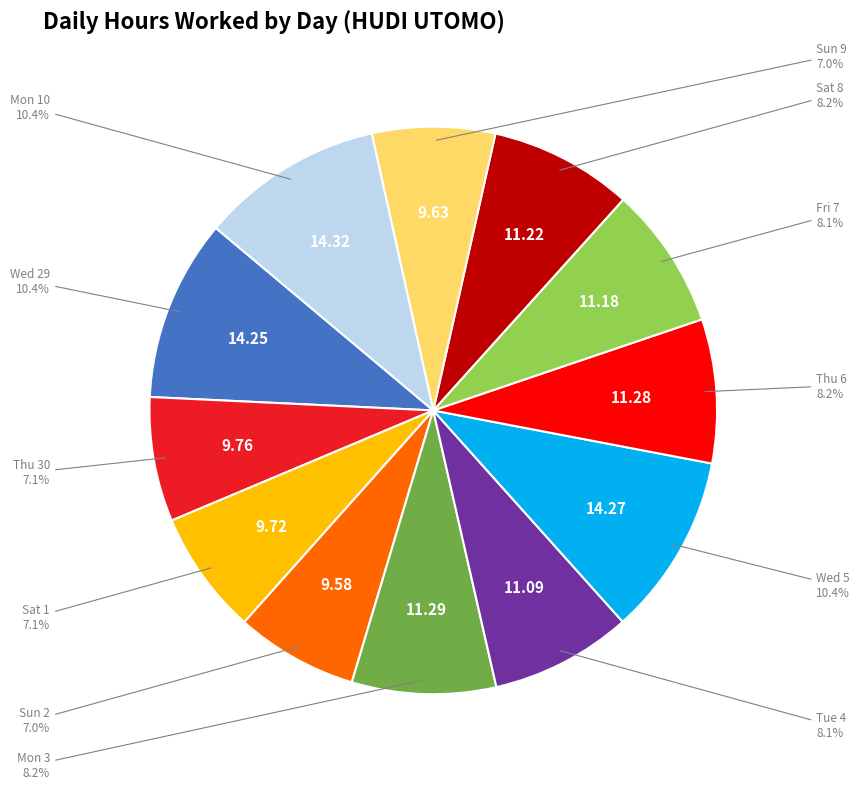

Is there a majority slice in this chart?

No